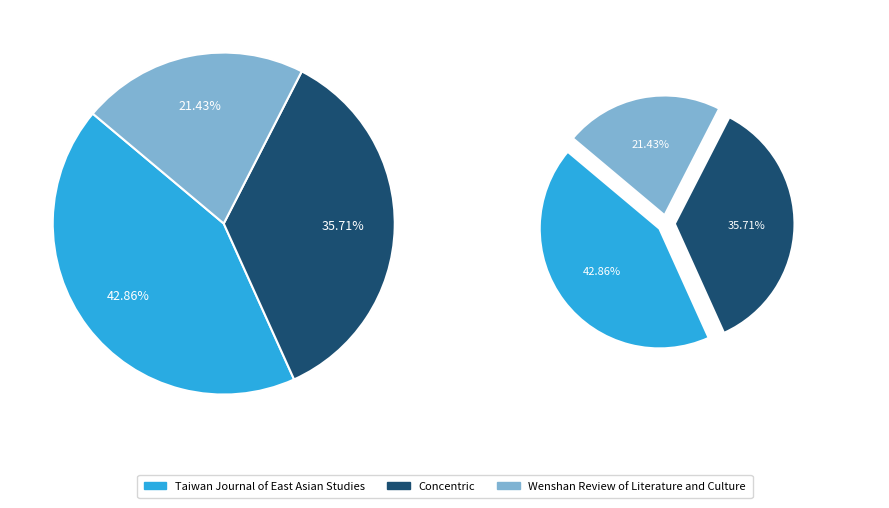

What is the change in value from Taiwan Journal of East Asian Studies to Wenshan Review of Literature and Culture?

-3